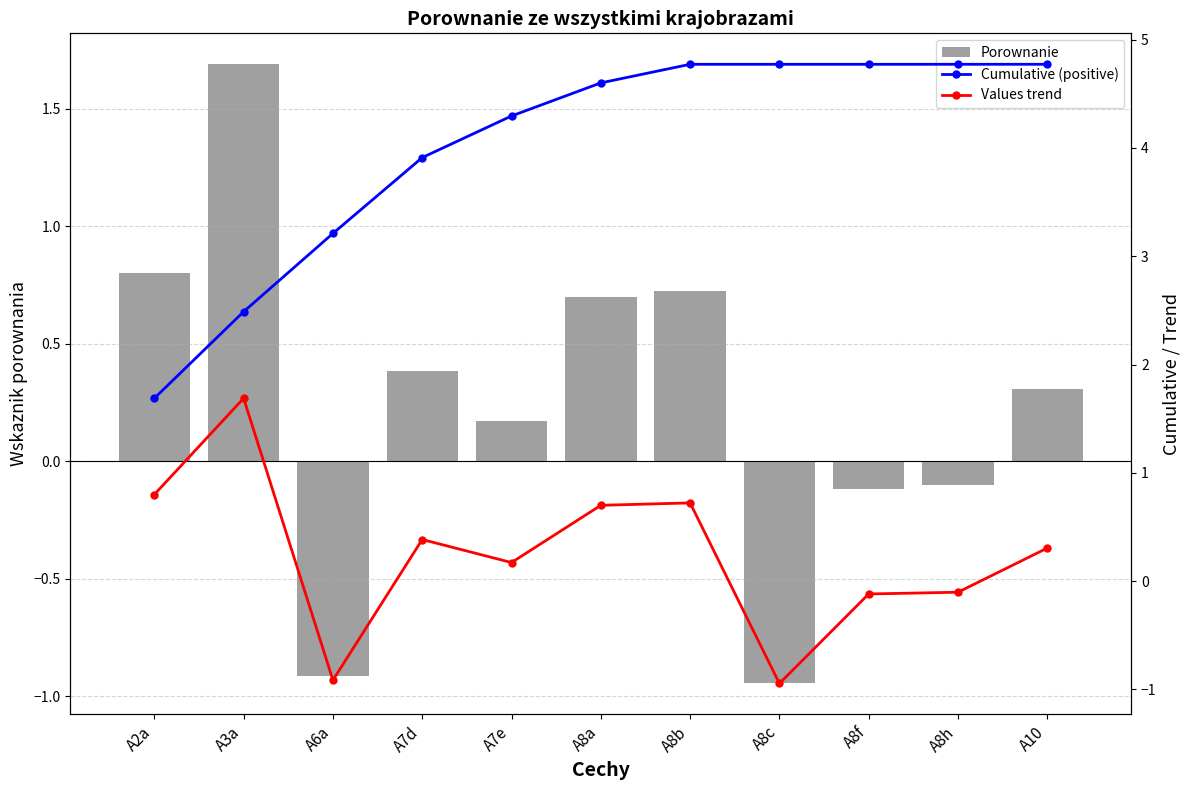

What is the label of the 11th bar from the right?

A2a